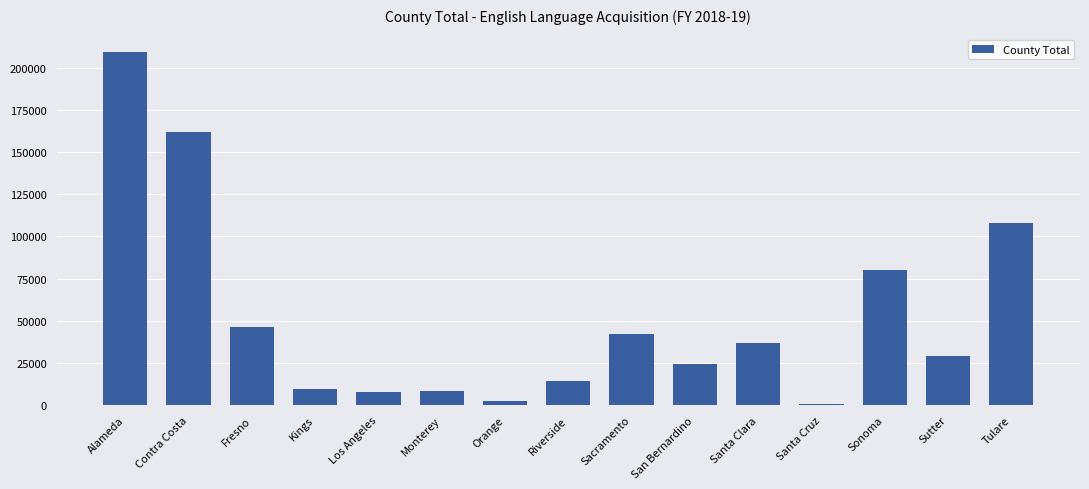

The chart shows a value of 28820 at Sacramento. True or false?

False